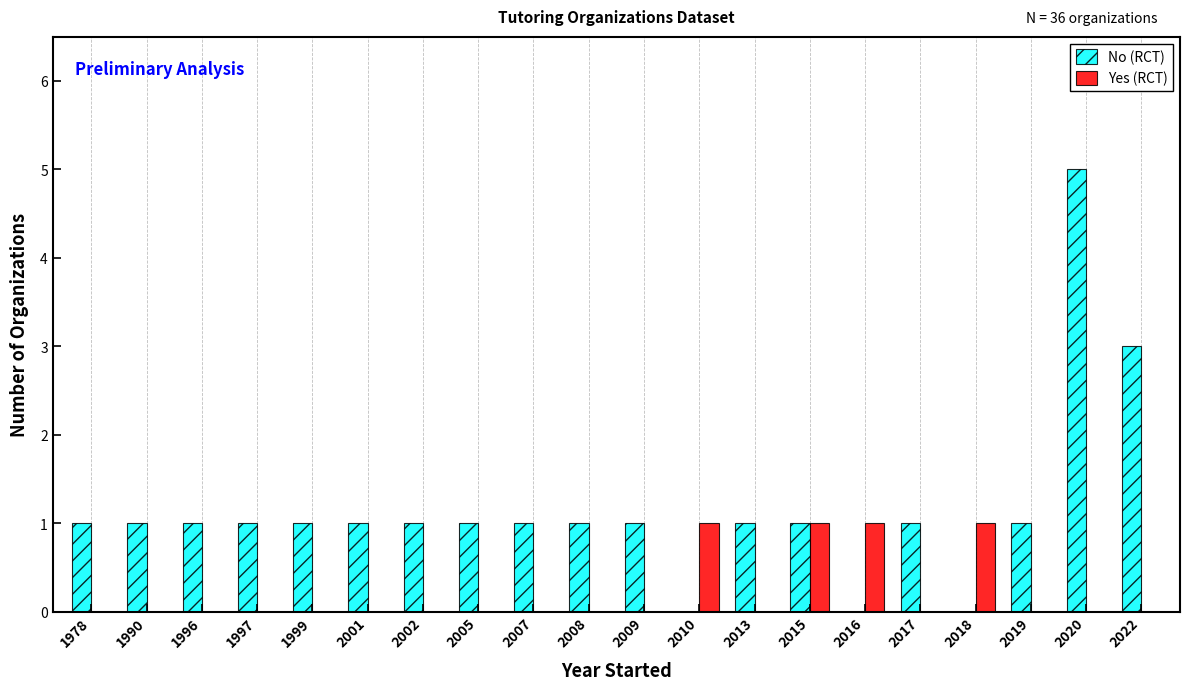

What is the greatest value displayed?

5